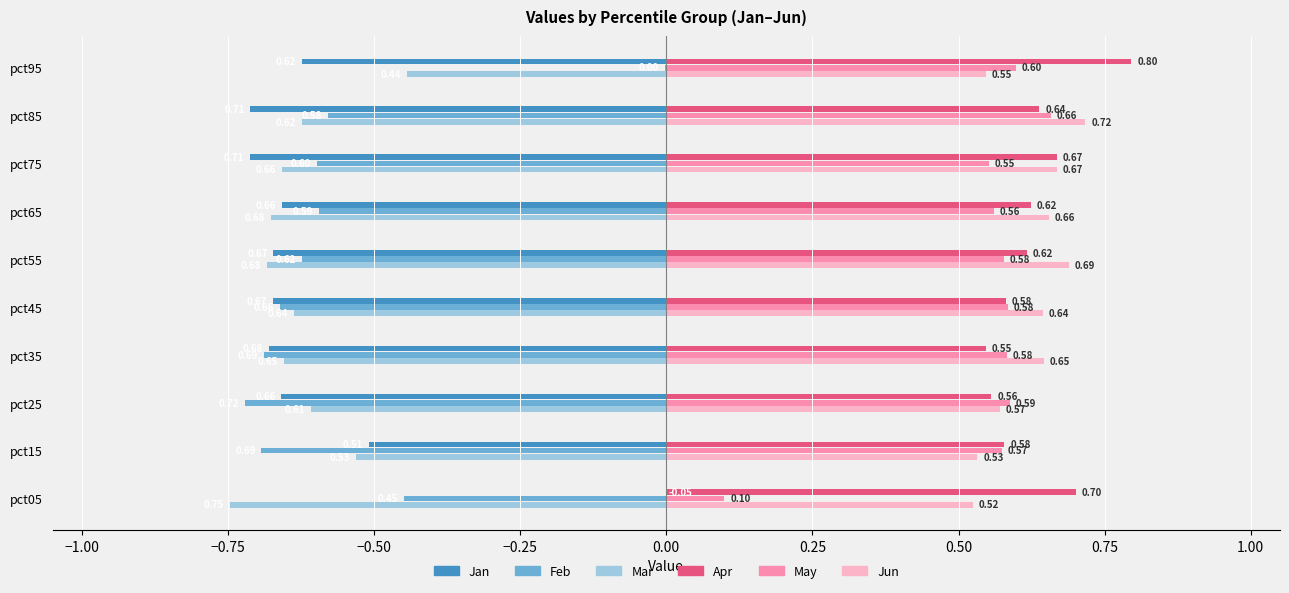

Between pct25 and pct65, which series saw the biggest shift?

Feb